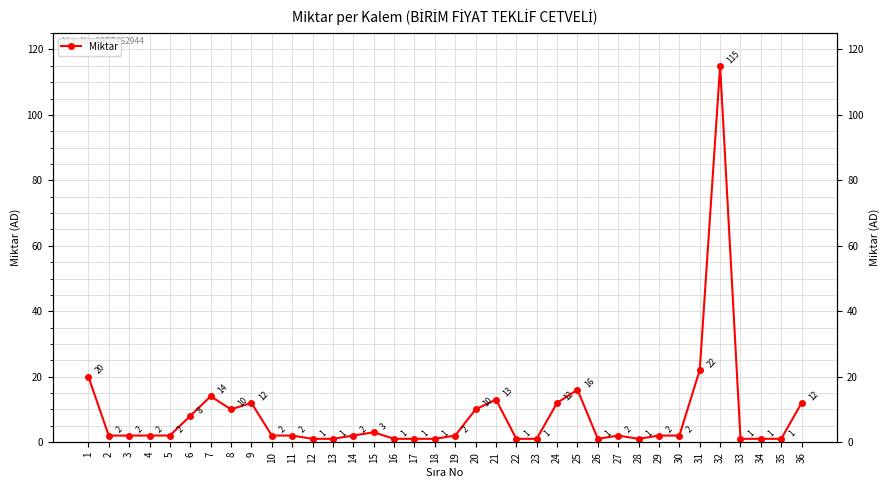

How many lines are shown in the chart?

1